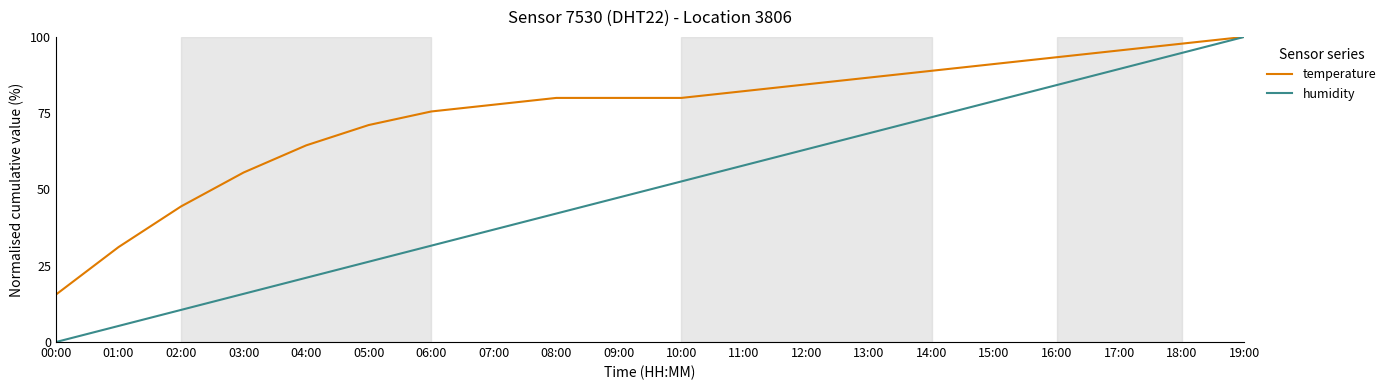

What is the lowest value of the temperature series?

15.6